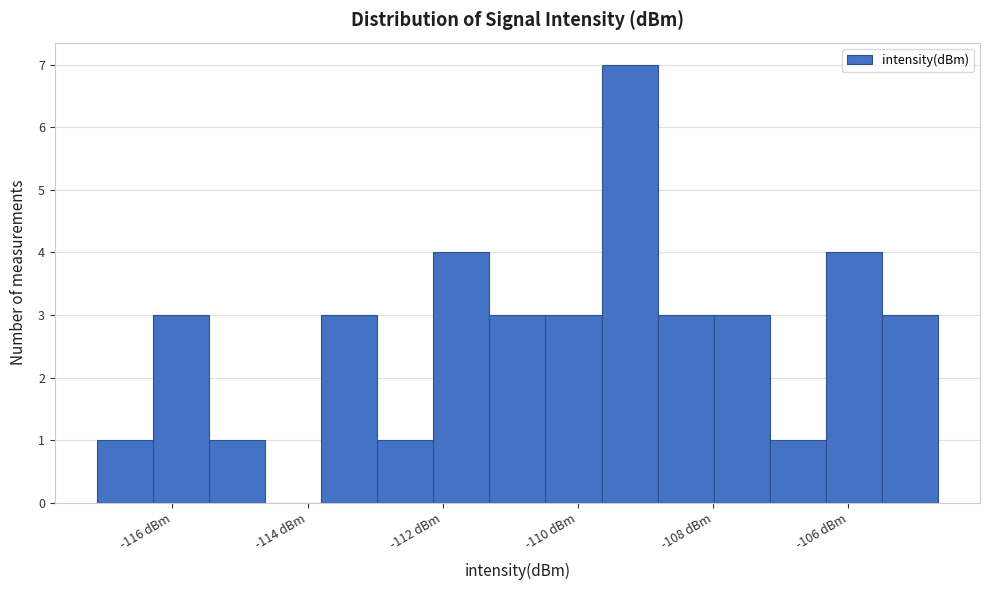

Reading left to right, list every bar in this chart as the range it spans on the x-axis followed by its height. Neither the bar edges nor the heights are printed on the chart, so give them approximately, as read against the axes.

-117.2 to -116.2: 1
-116.2 to -115.4: 3
-115.4 to -114.6: 1
-114.6 to -113.8: 0
-113.8 to -113.0: 3
-113.0 to -112.2: 1
-112.2 to -111.4: 4
-111.4 to -110.4: 3
-110.4 to -109.6: 3
-109.6 to -108.8: 7
-108.8 to -108.0: 3
-108.0 to -107.2: 3
-107.2 to -106.4: 1
-106.4 to -105.6: 4
-105.6 to -104.6: 3